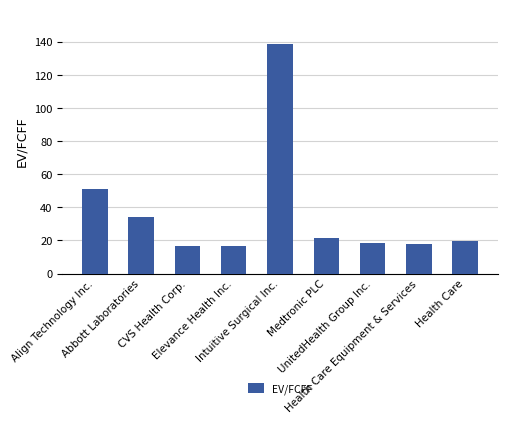

How many series are shown in this chart?

1